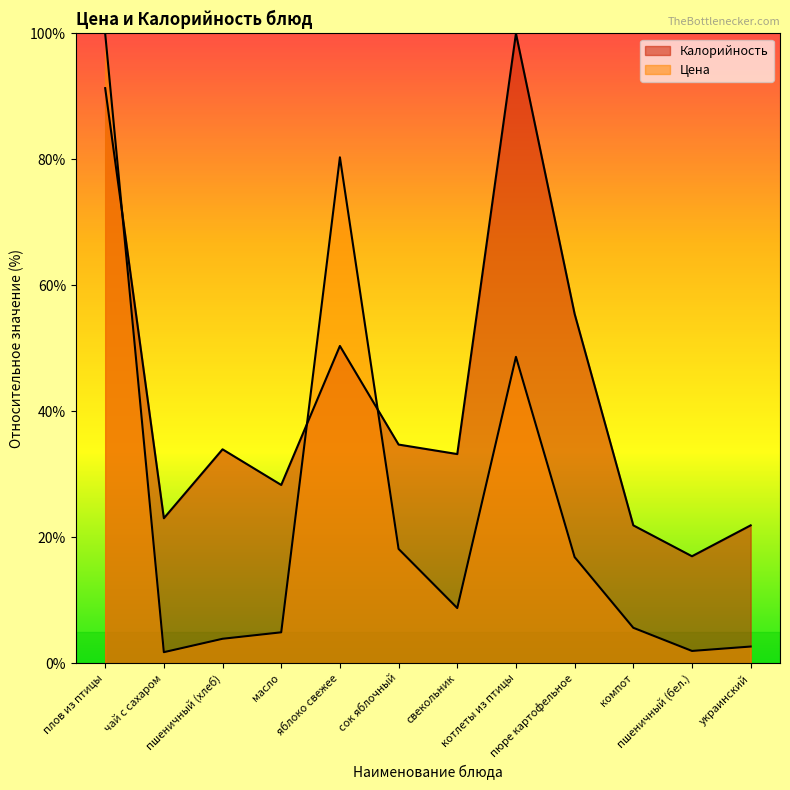

How many series are shown in this chart?

2